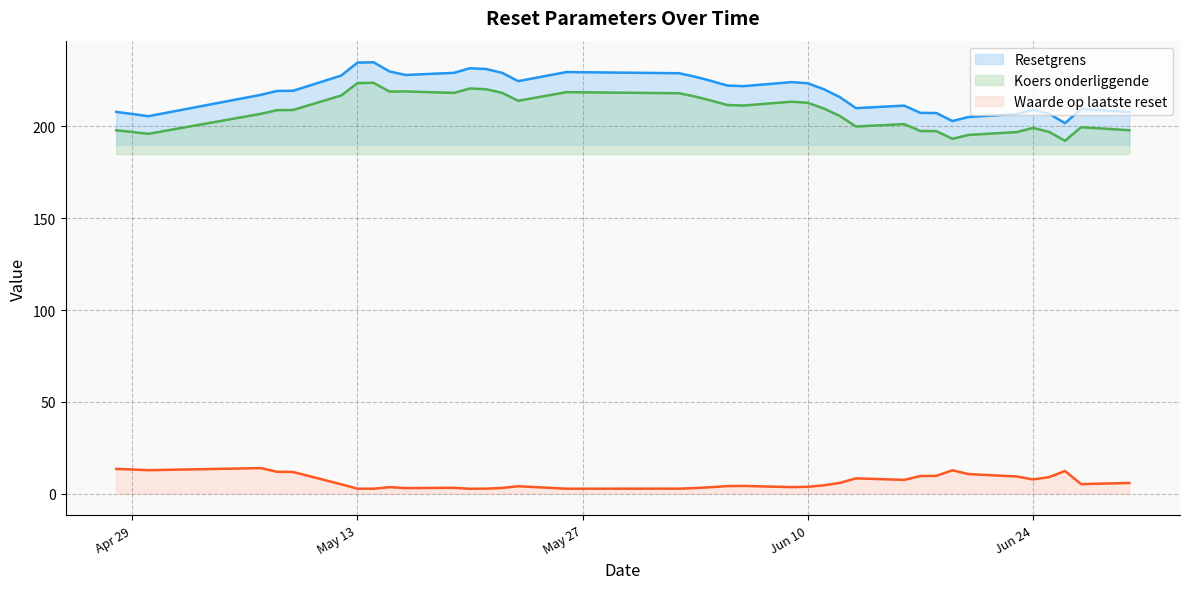

Which series changed the most between 2025-05-21 and 2025-06-16?

Resetgrens